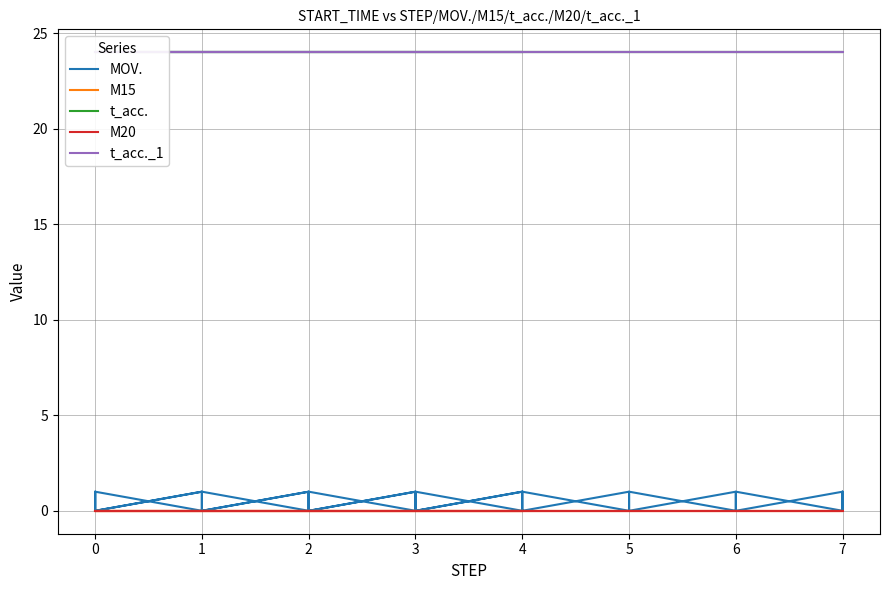

Does the chart display data point markers on the line(s)?

No